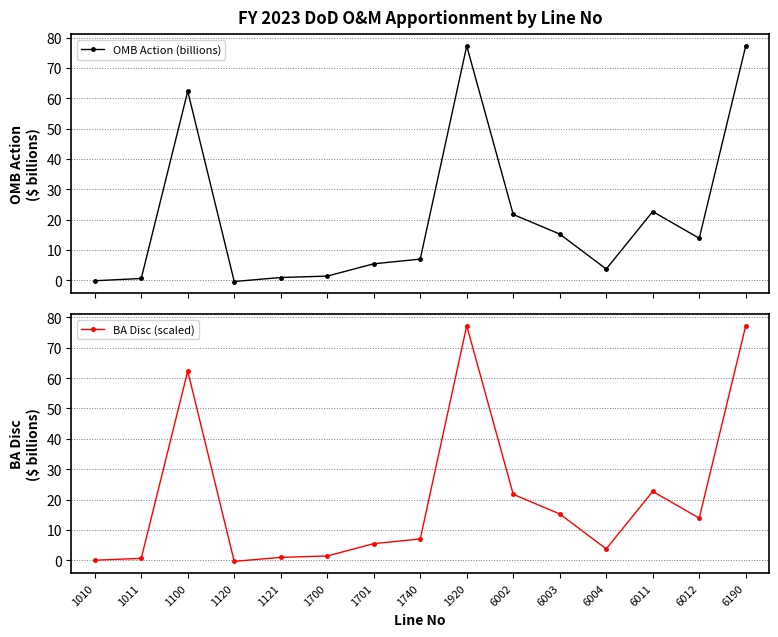

Rank the categories by OMB Action (billions) value from highest to lowest.

1920, 6190, 1100, 6011, 6002, 6003, 6012, 1740, 1701, 6004, 1700, 1121, 1011, 1010, 1120